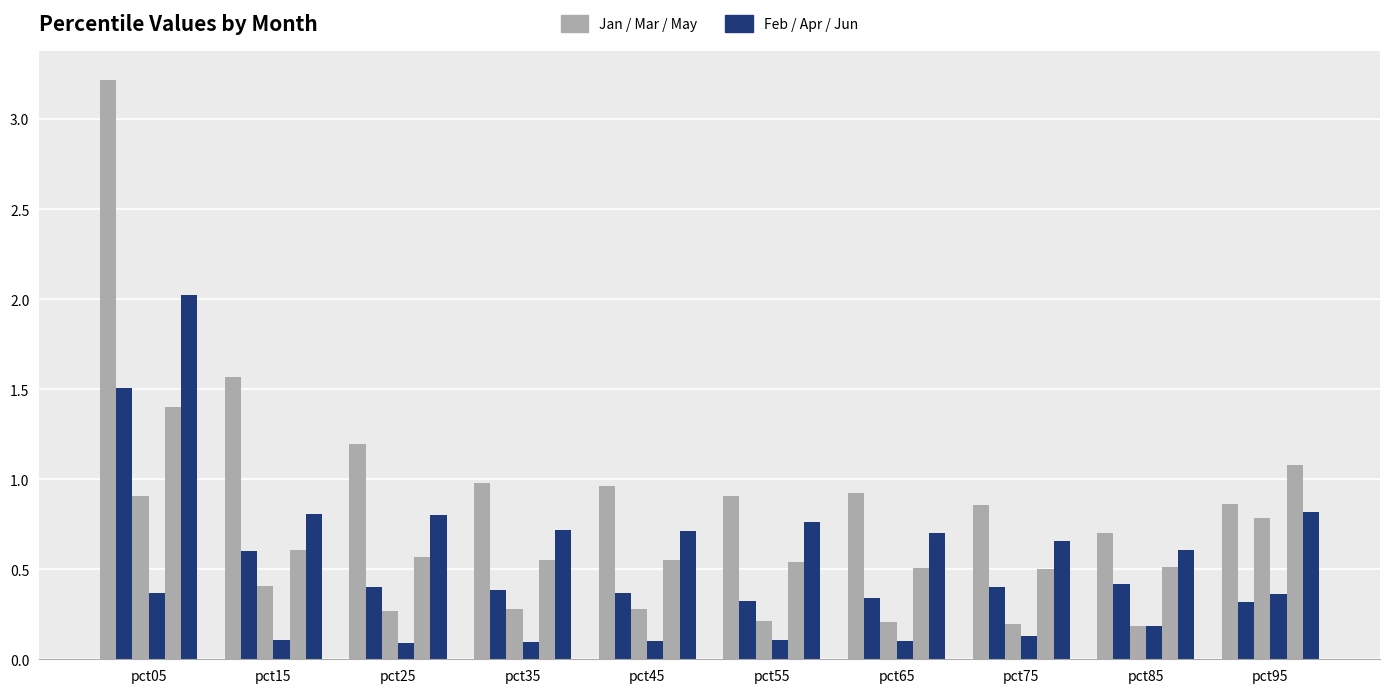

At which category is the sum across all series the highest?

pct05